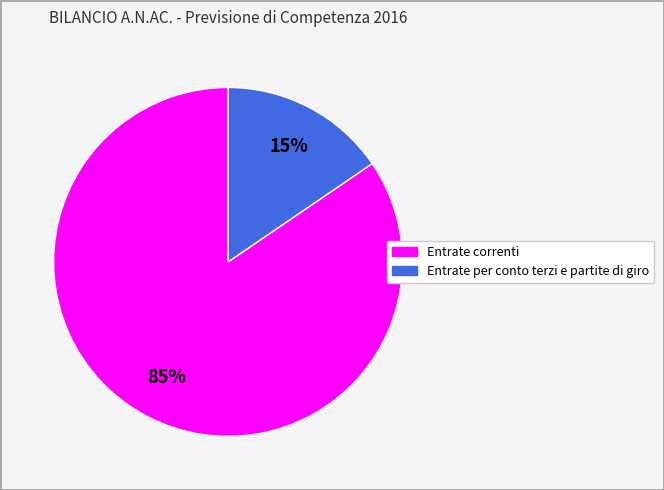

Is it true that Entrate per conto terzi e partite di giro is 15% of the pie?

True